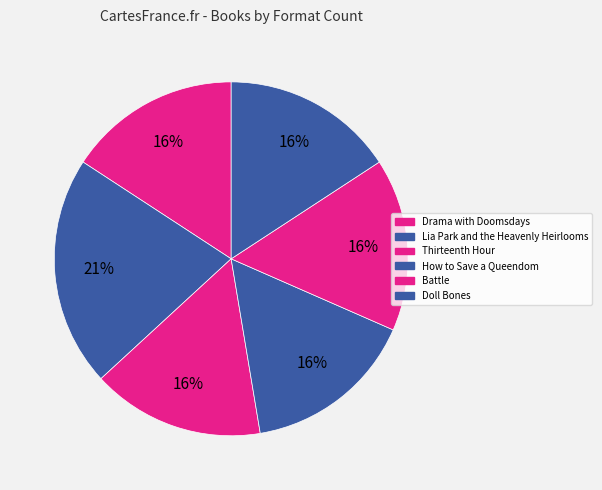

To the nearest percent, what percentage of the pie is Battle?

16%